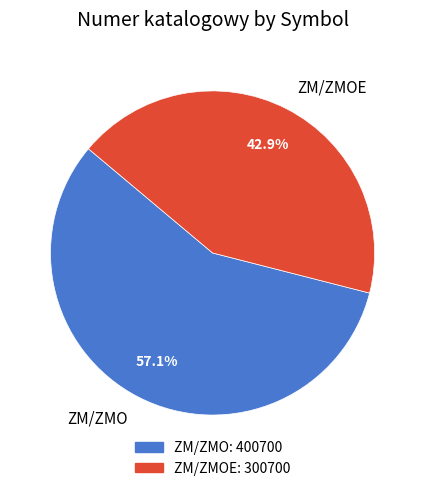

Between ZM/ZMO and ZM/ZMOE, which is larger?

ZM/ZMO